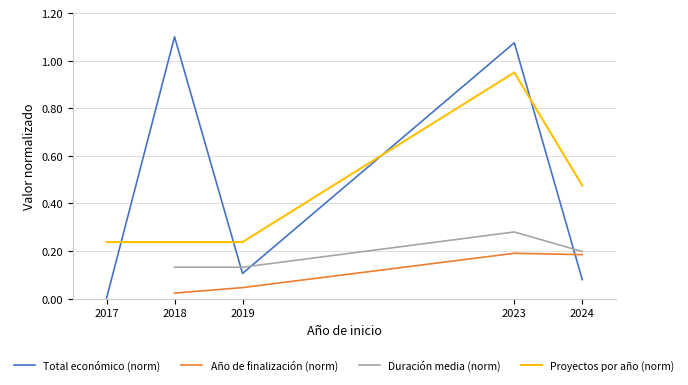

What is the sum of the Proyectos por año (norm) values at 2018 and 2024?

0.7